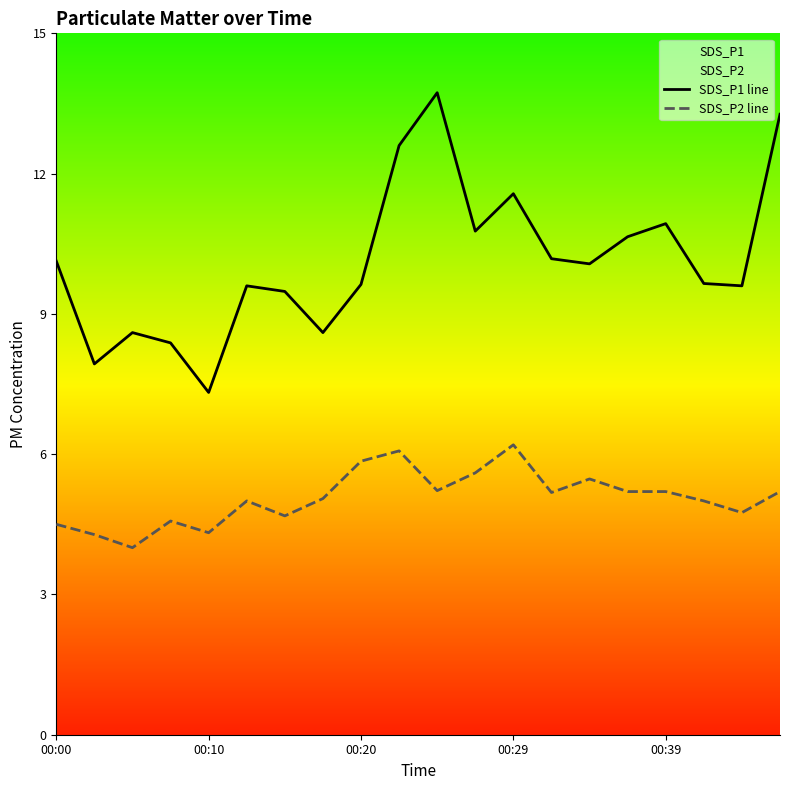

True or false: SDS_P1 line and SDS_P2 line cross at least once.

False